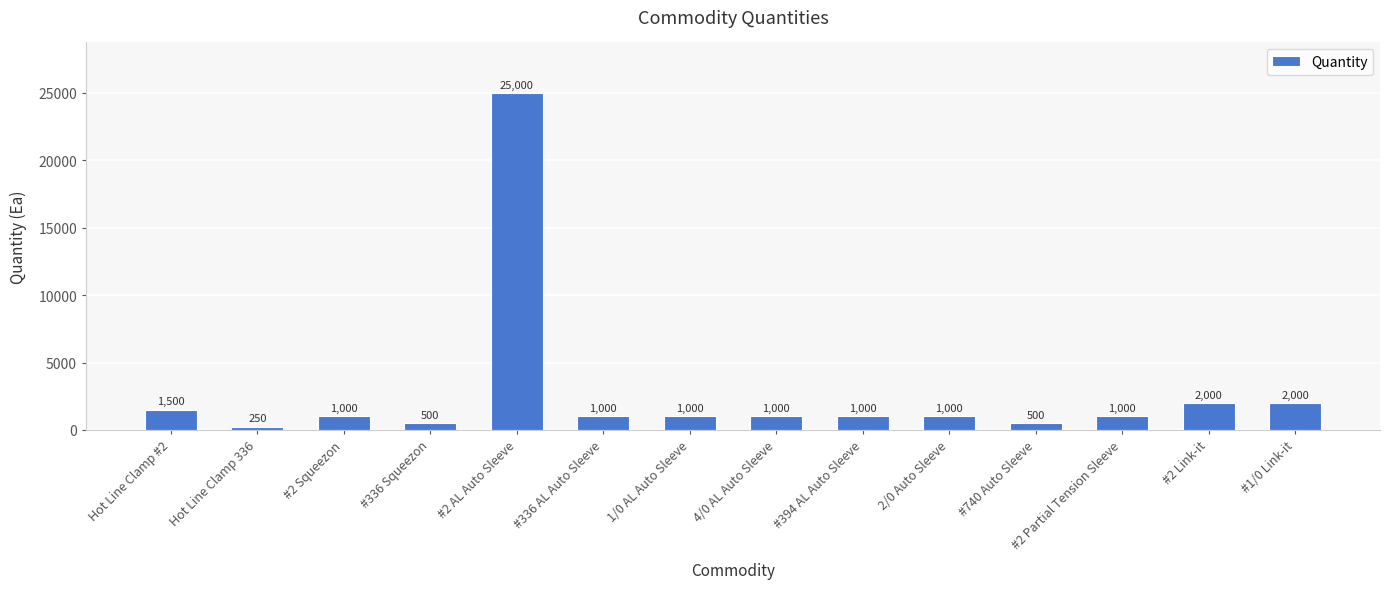

What is the maximum value shown in the chart?

25000